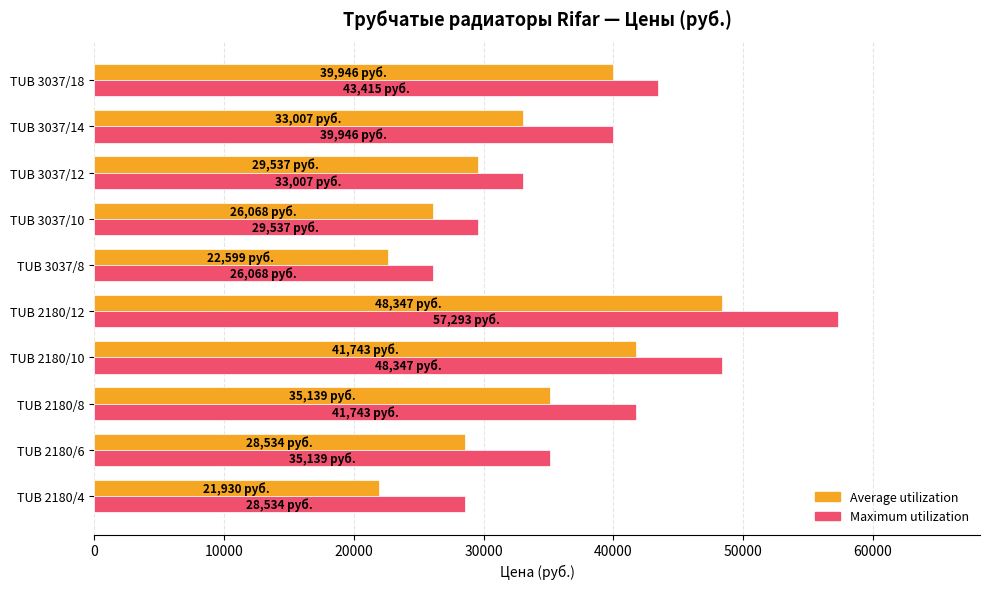

What is the lowest value of the Average utilization series?

21929.8